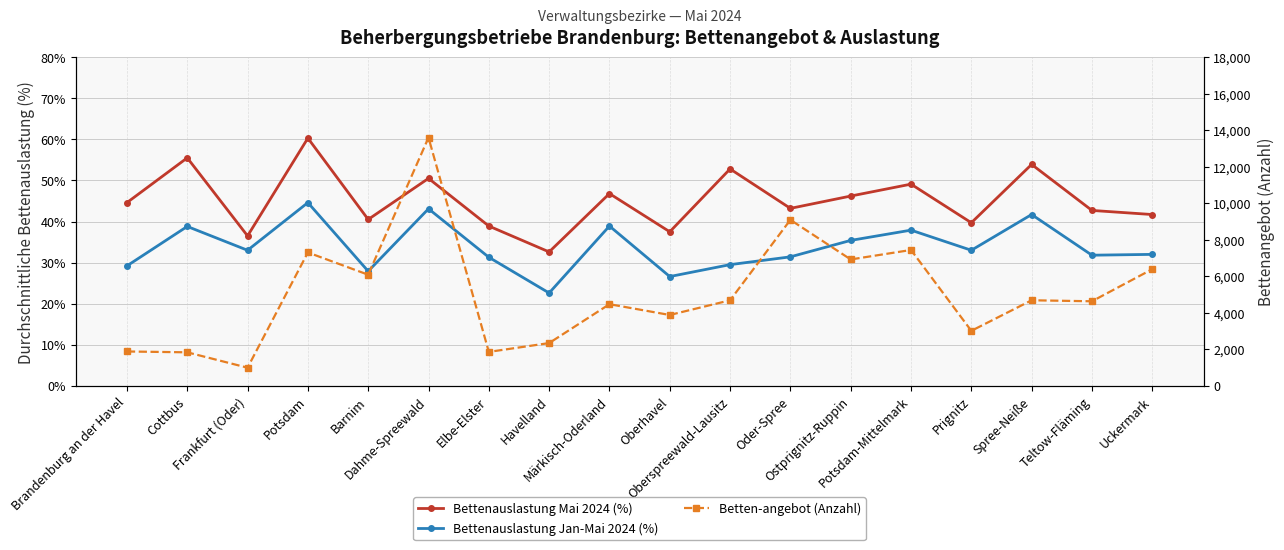

Which category has the highest value in the Bettenauslastung Mai 2024 (%) series?

Potsdam